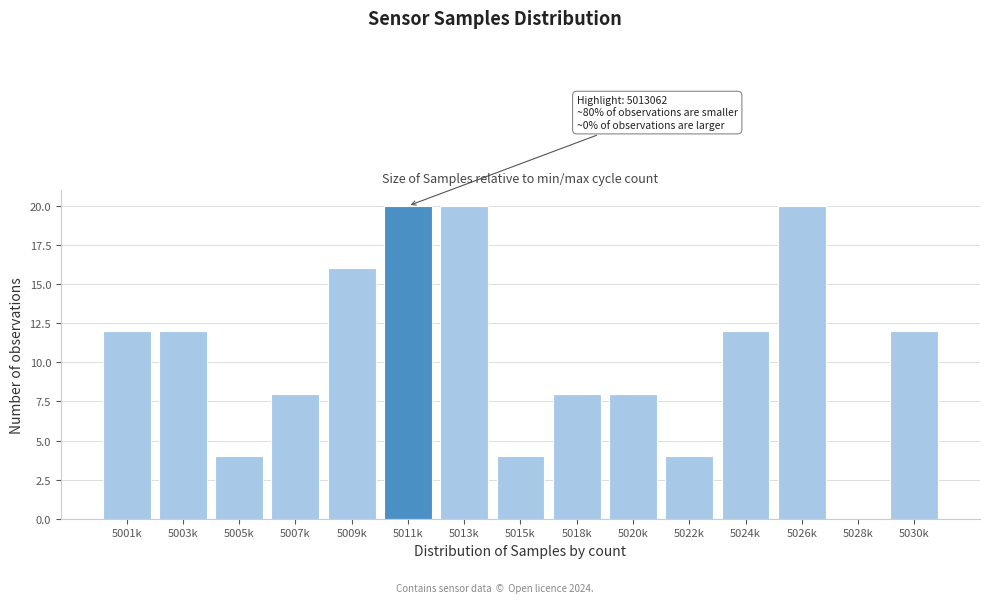

Reading left to right, list all the values displayed in this chart.

5001k=12	5003k=12	5005k=4	5007k=8	5009k=16	5011k=20	5013k=20	5015k=4	5018k=8	5020k=8	5022k=4	5024k=12	5026k=20	5028k=0	5030k=12